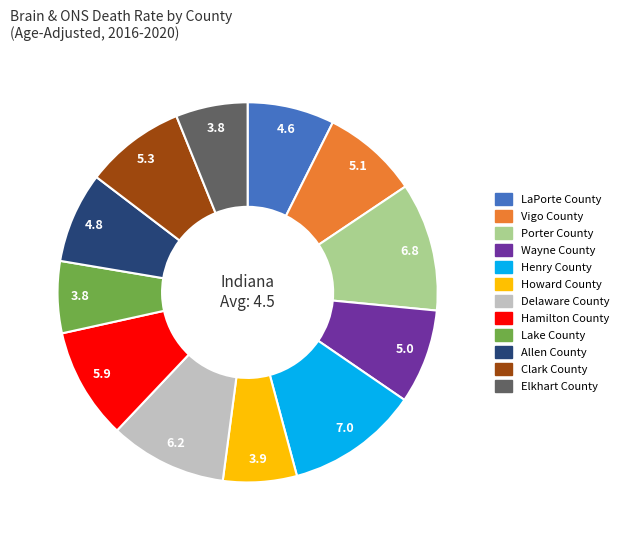

Is there a majority slice in this chart?

No